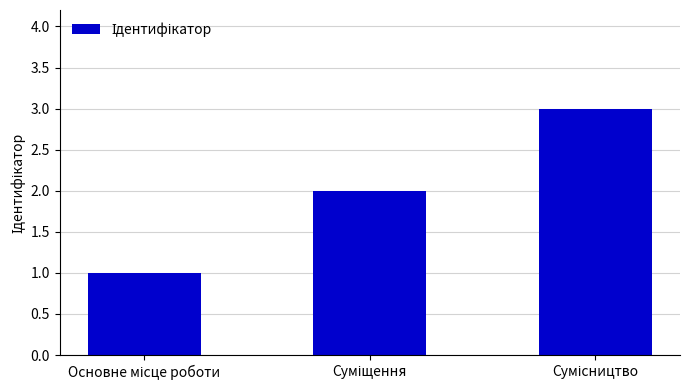

What is the greatest value displayed?

3